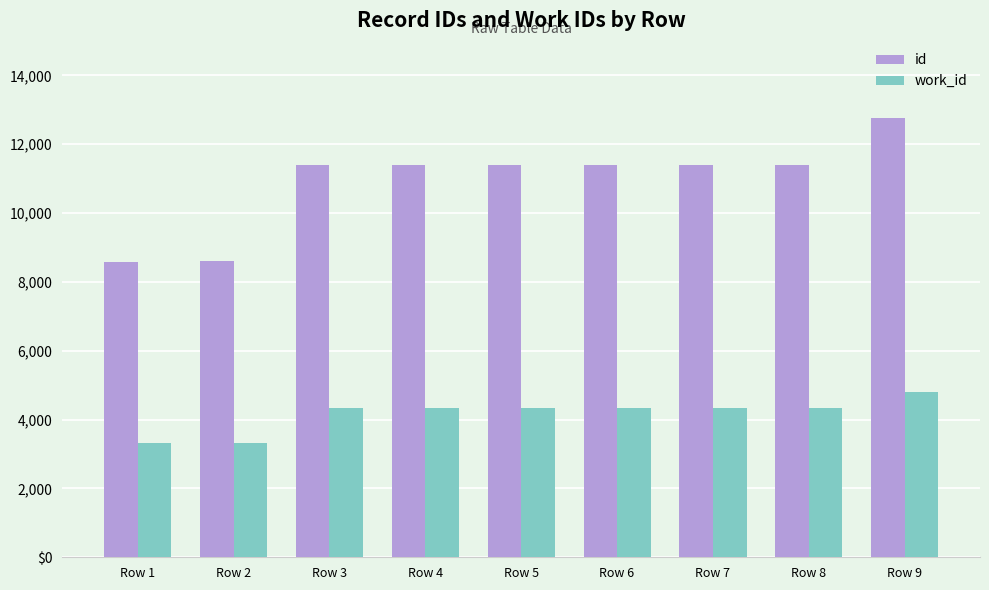

The id series shows 5896 at Row 3. True or false?

False